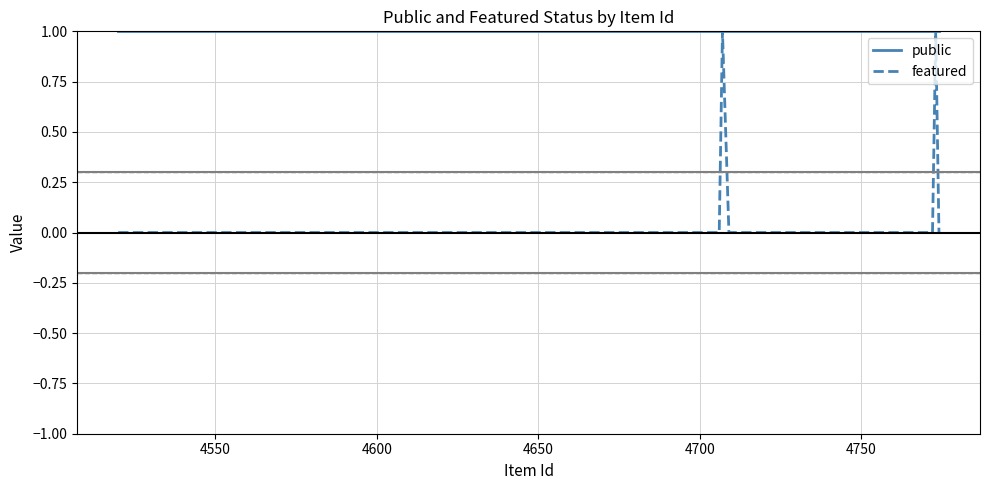

Rank the series by their average value, from lowest to highest.

featured, public